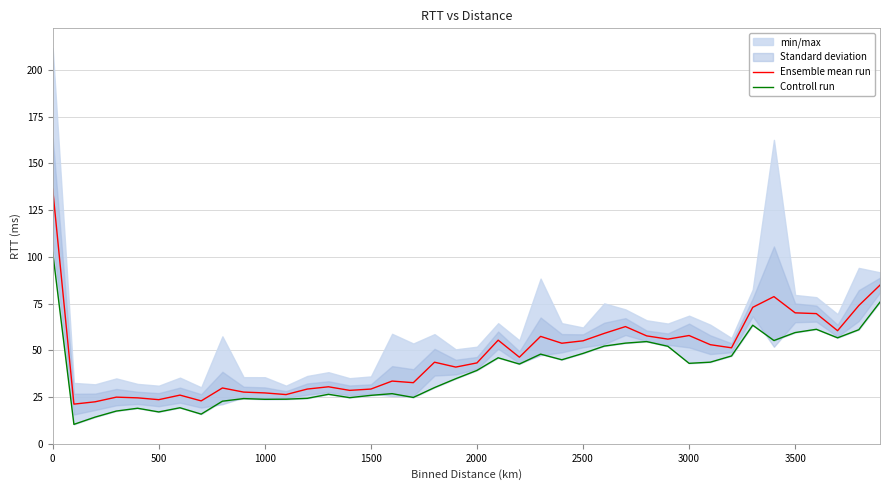

True or false: Ensemble mean run has a value of 206.2 at 0.

False